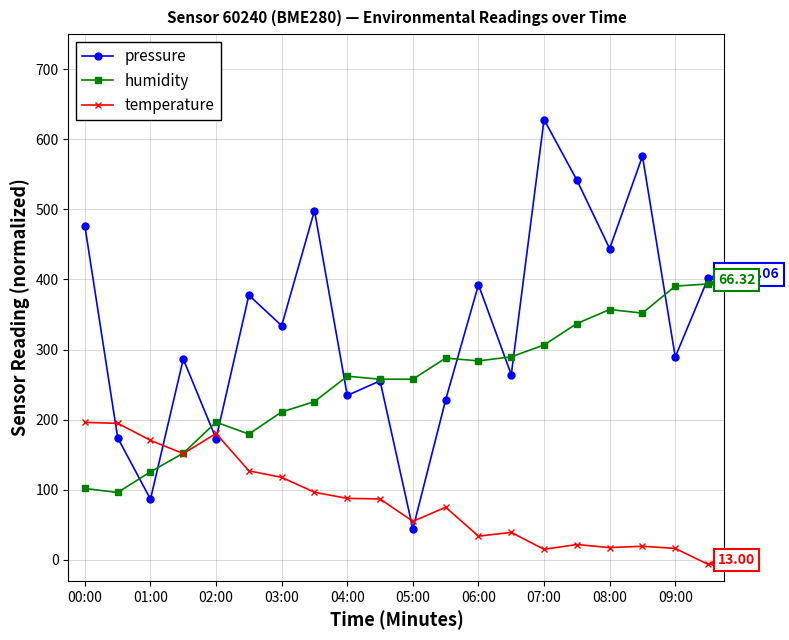

At how many categories does at least one series exceed 86?

20